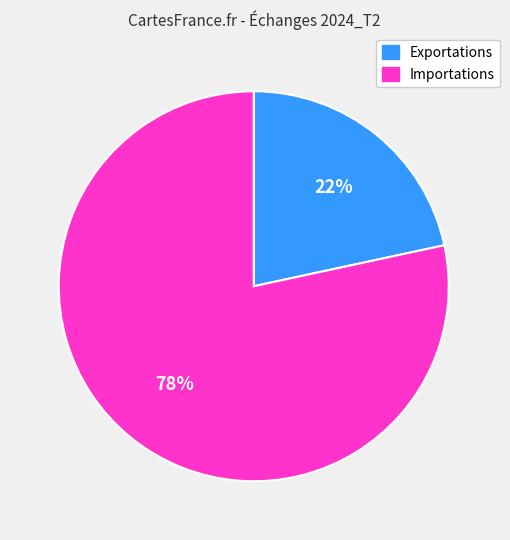

To the nearest percent, what is the average slice percentage?

50%